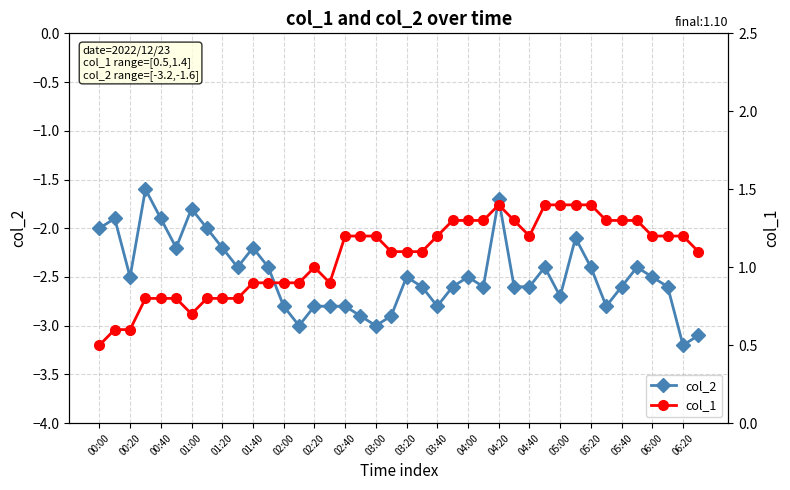

List the series in order of their overall mean, lowest first.

col_2, col_1